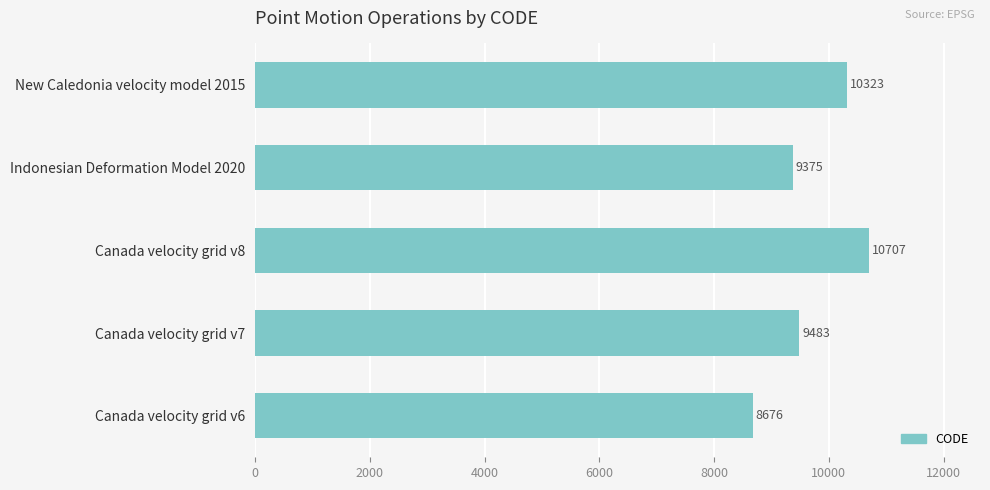

What is the average value?

9713